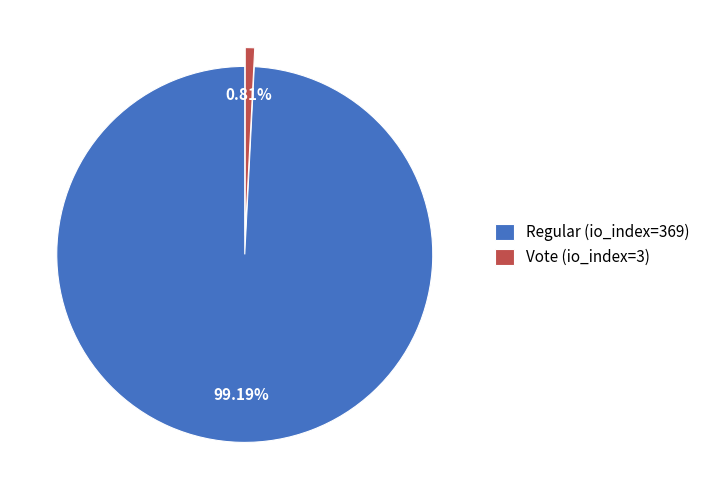

Approximately how many times larger is the value at Regular (io_index=369) compared to Vote (io_index=3)?

123.0